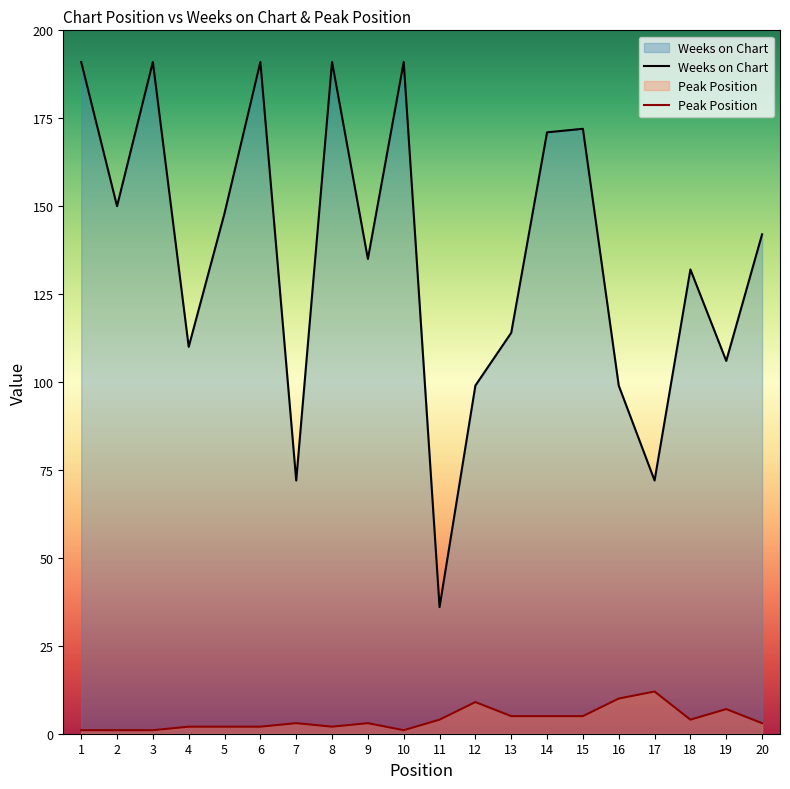

True or false: Weeks on Chart and Peak Position cross at least once.

False